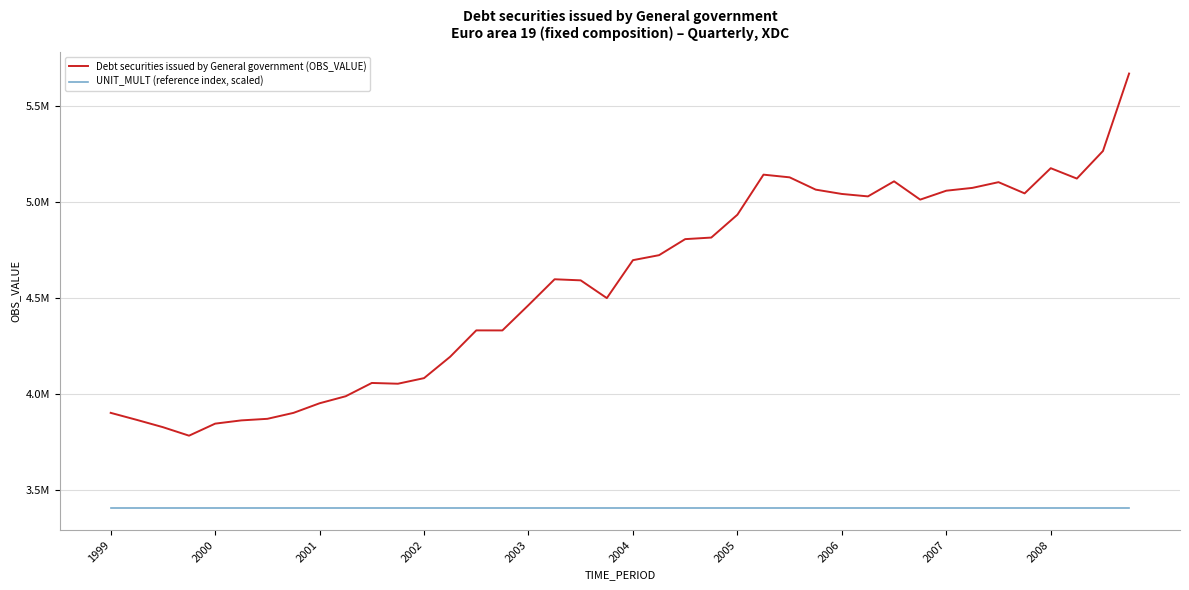

True or false: UNIT_MULT (reference index, scaled) and Debt securities issued by General government (OBS_VALUE) intersect in this chart.

False